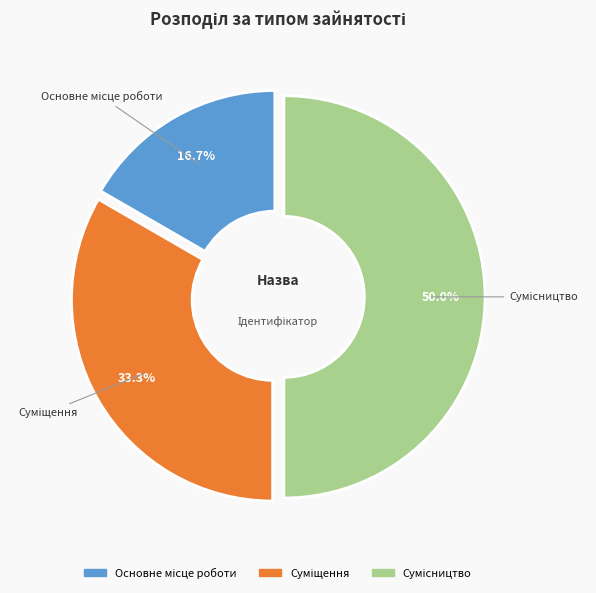

How many segments does this pie chart have?

3